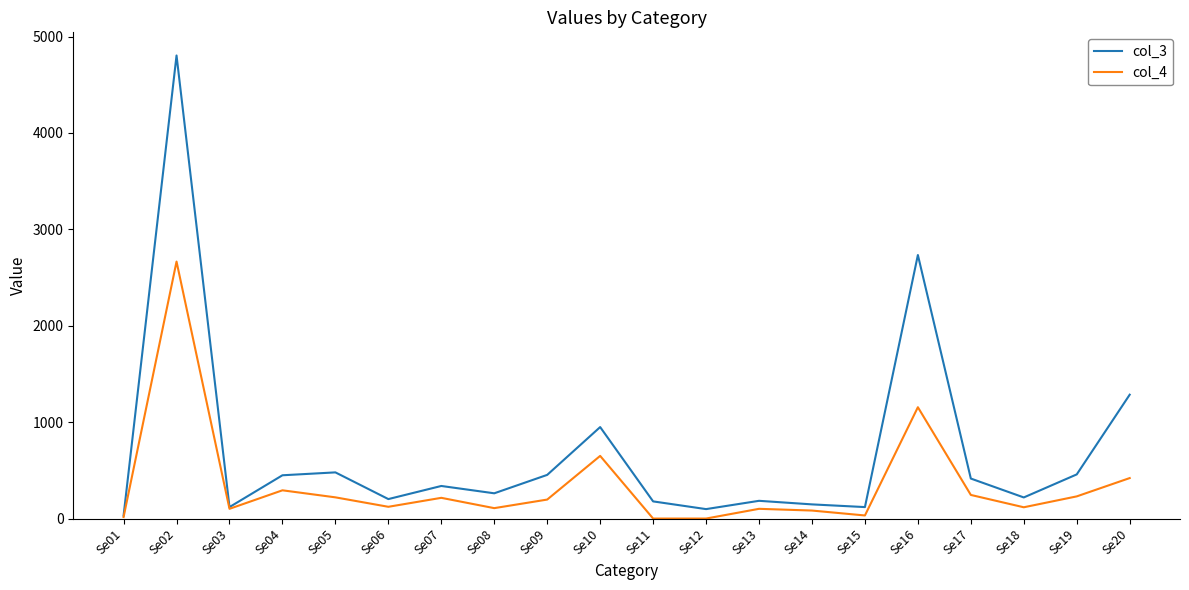

The value of col_4 at Se11 is 1832. True or false?

False